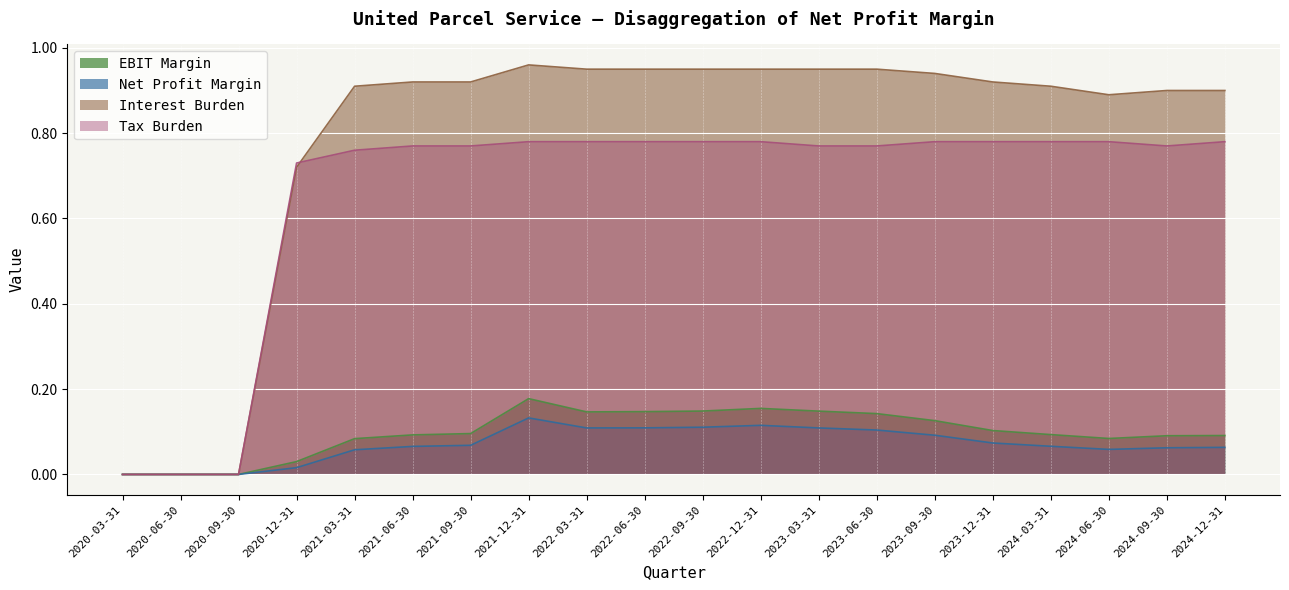

How many interior local peaks does the EBIT Margin series have?

2